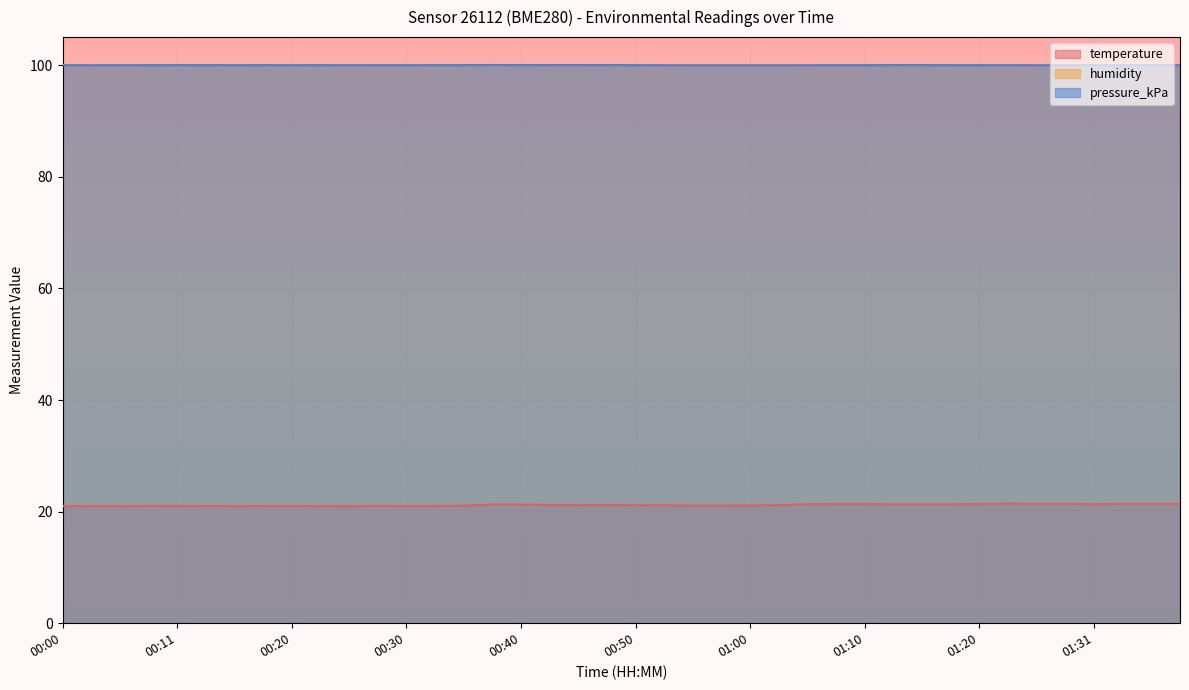

The value of pressure_kPa at 01:08 is 100.0. True or false?

True